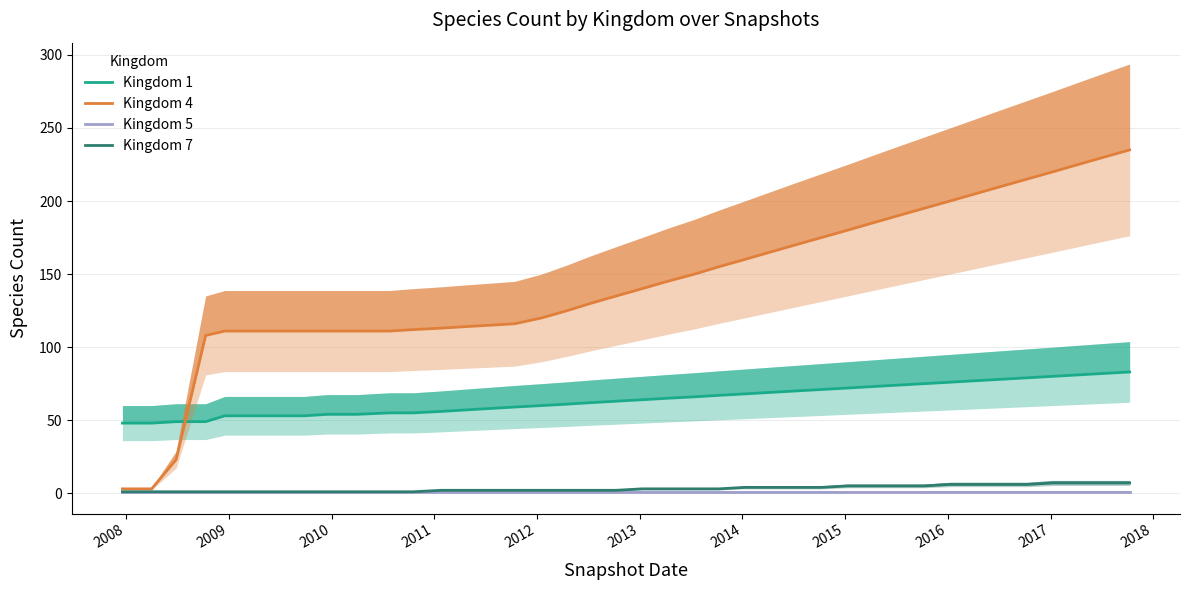

What is the difference between the Kingdom 1 values at 32 and 29?

3